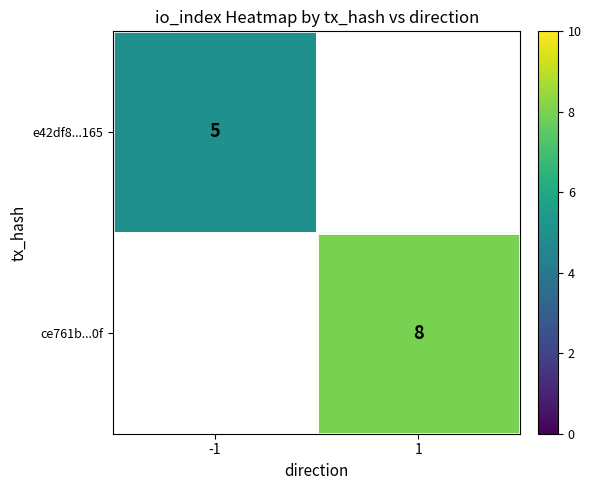

True or false: ce761b...0f has a value of 8 at 1.

True